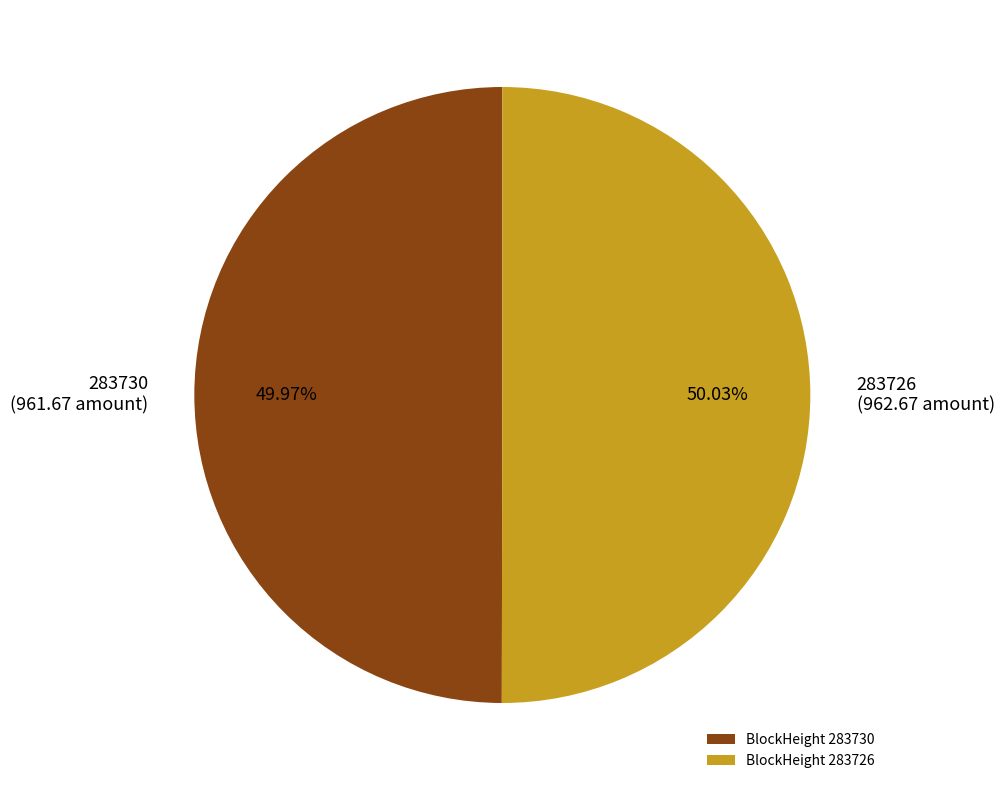

Is there any slice that represents more than half of the pie?

Yes